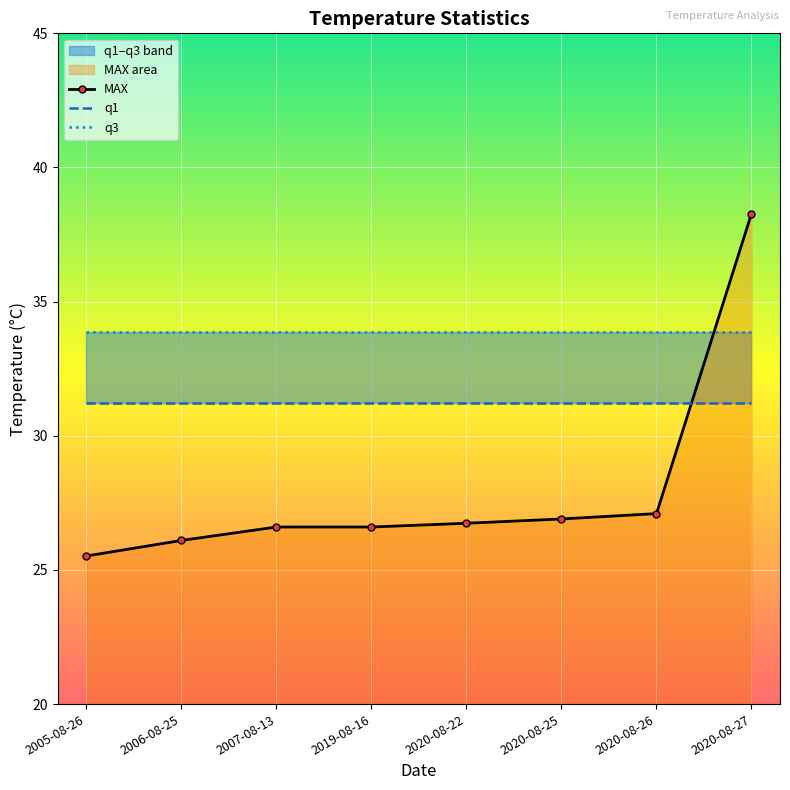

What is the sum of the q1 values at 2005-08-26 and 2019-08-16?

62.4